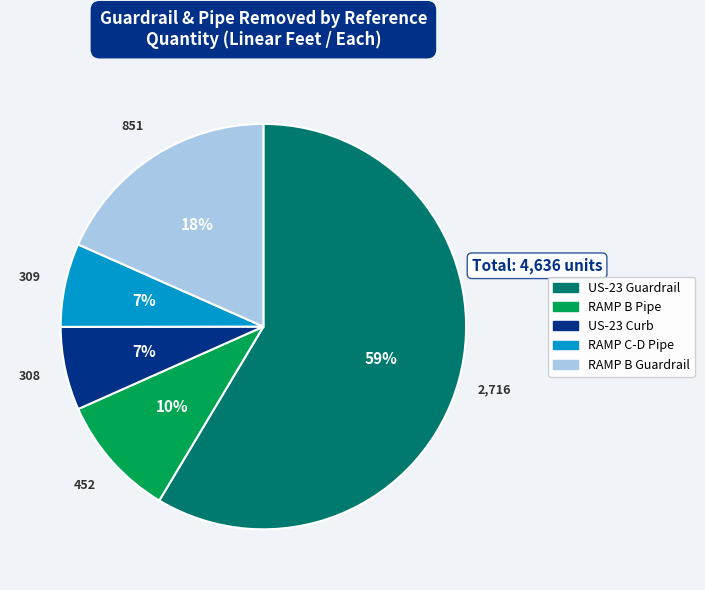

To the nearest percent, what is the average slice percentage?

20%